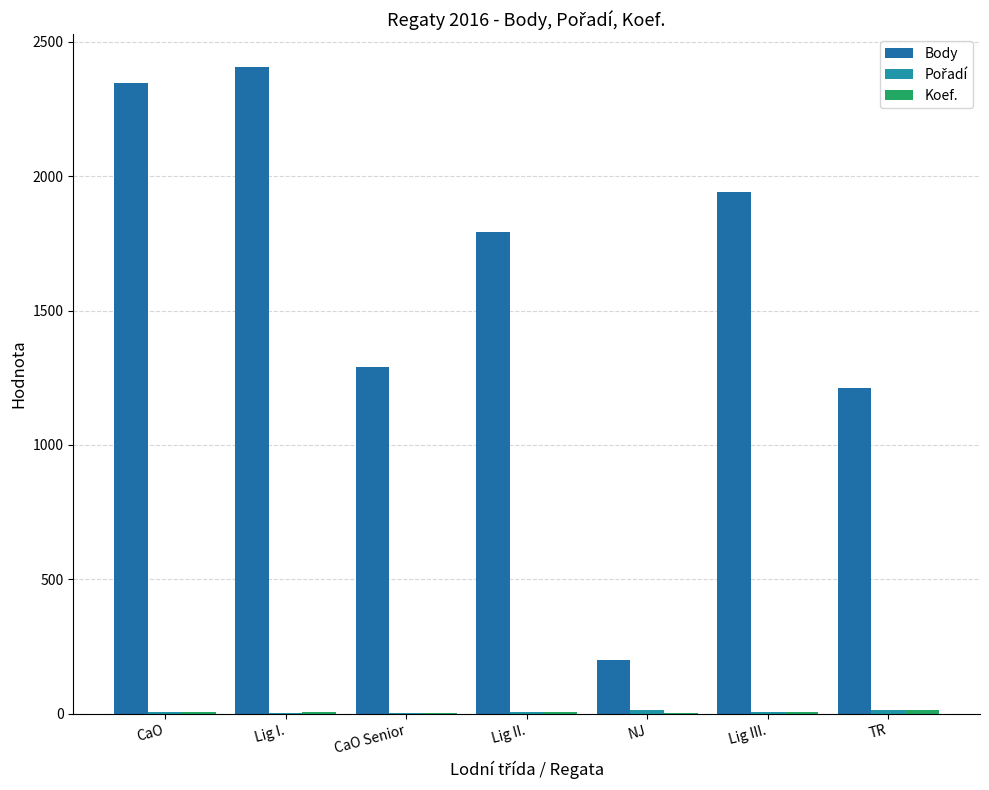

How many groups of bars are there?

7